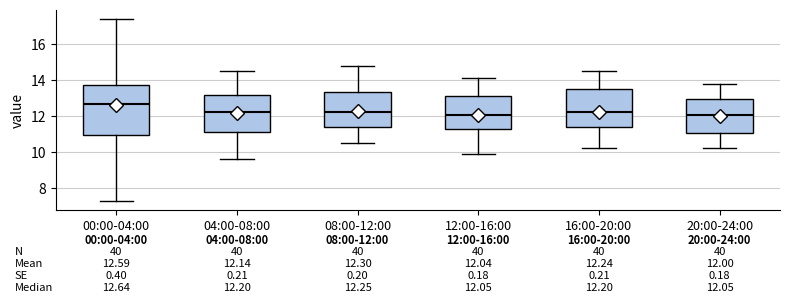

Comparing the boxes themselves (not the whiskers), which one is the tallest?

00:00-04:00